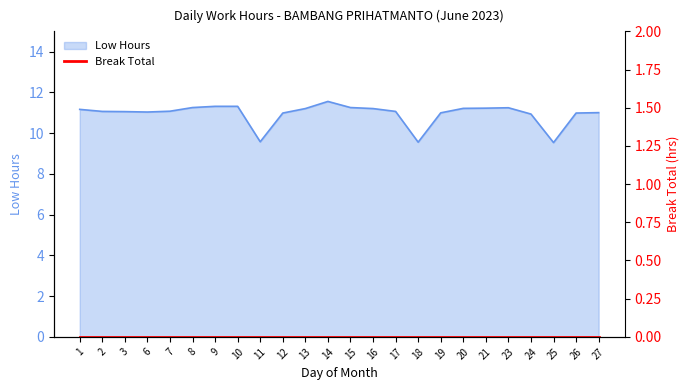

Which label corresponds to the smallest value in the chart?

25